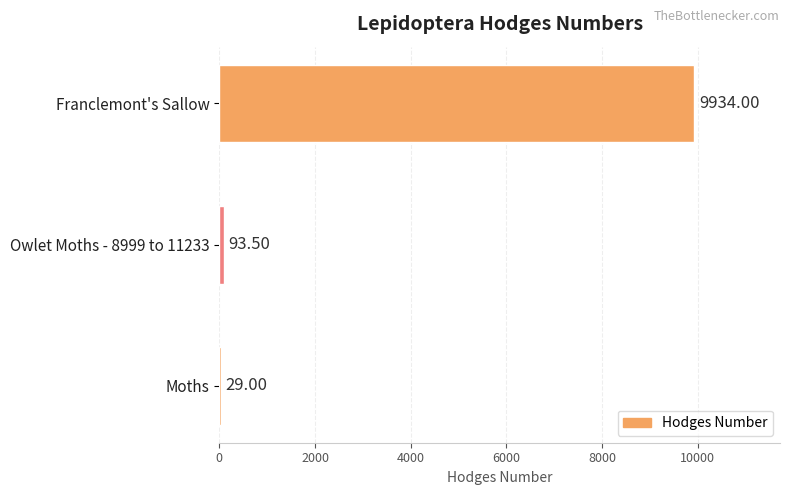

Which has a higher value, Moths or Franclemont's Sallow?

Franclemont's Sallow